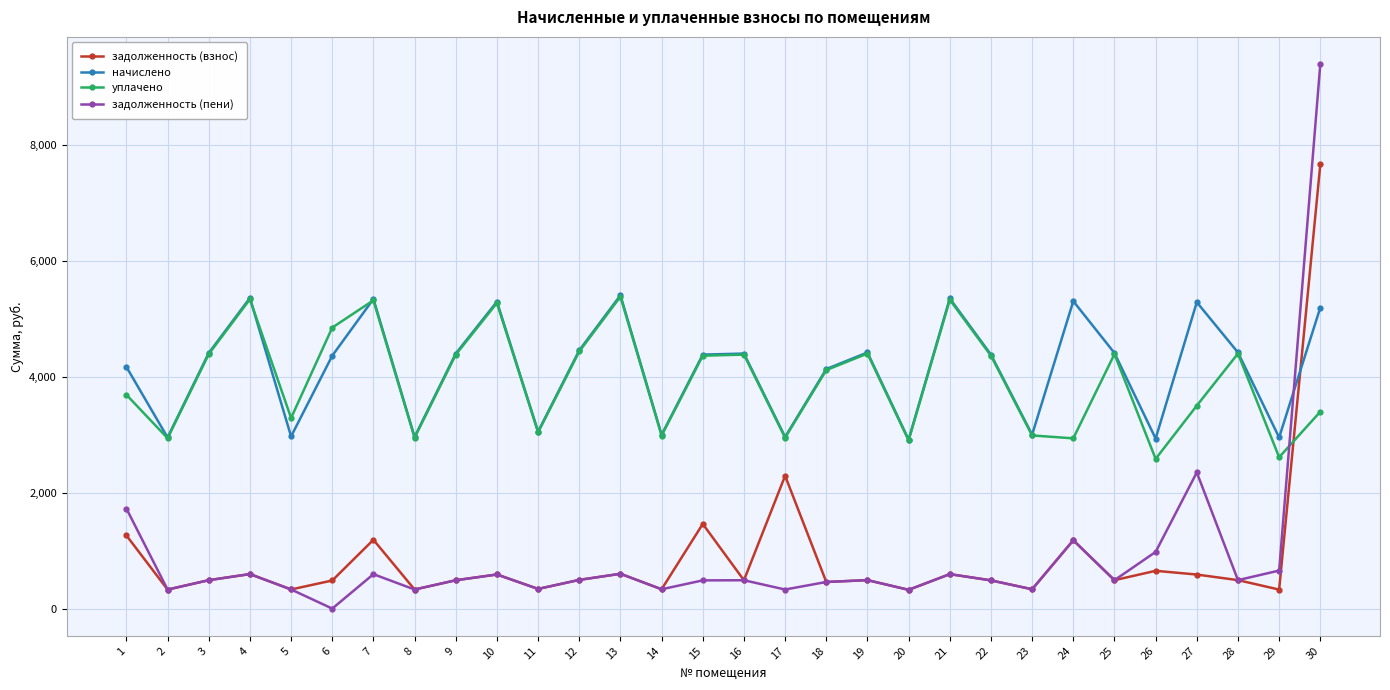

What is the value of the задолженность (пени) point at the 21st from the left?

595.1